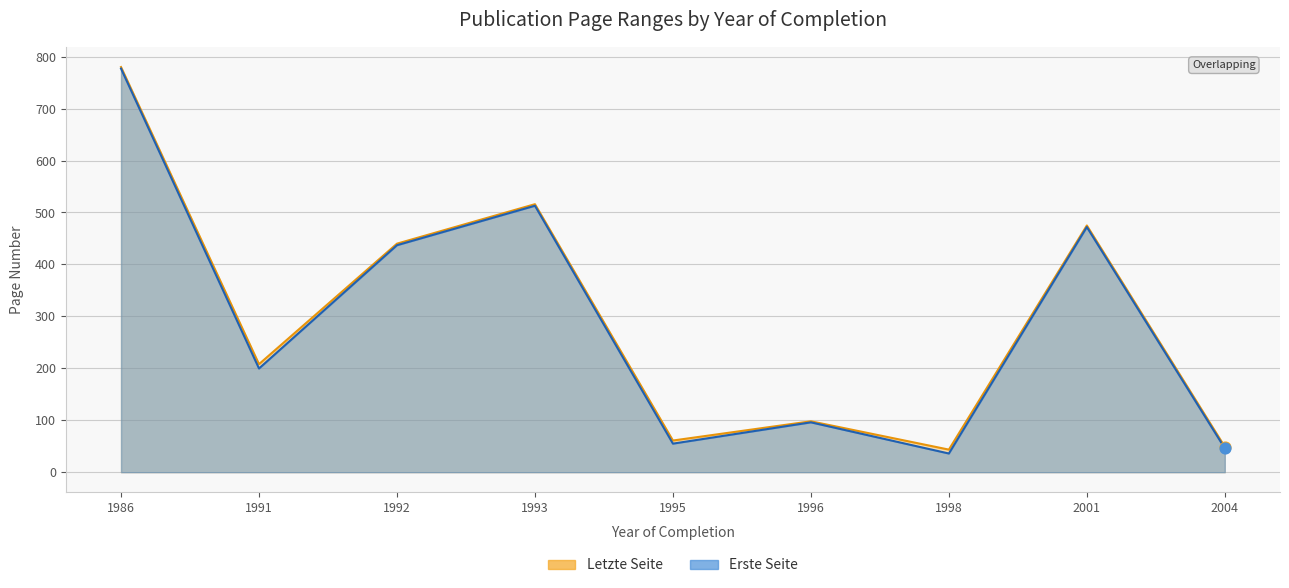

Which series has the largest total across all categories?

Letzte Seite